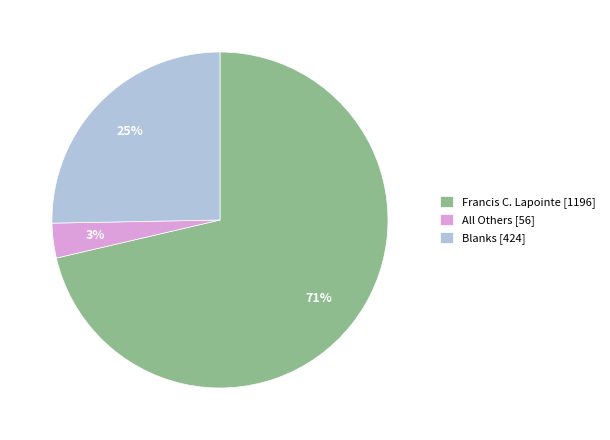

Which has a higher value, All Others or Francis C. Lapointe?

Francis C. Lapointe